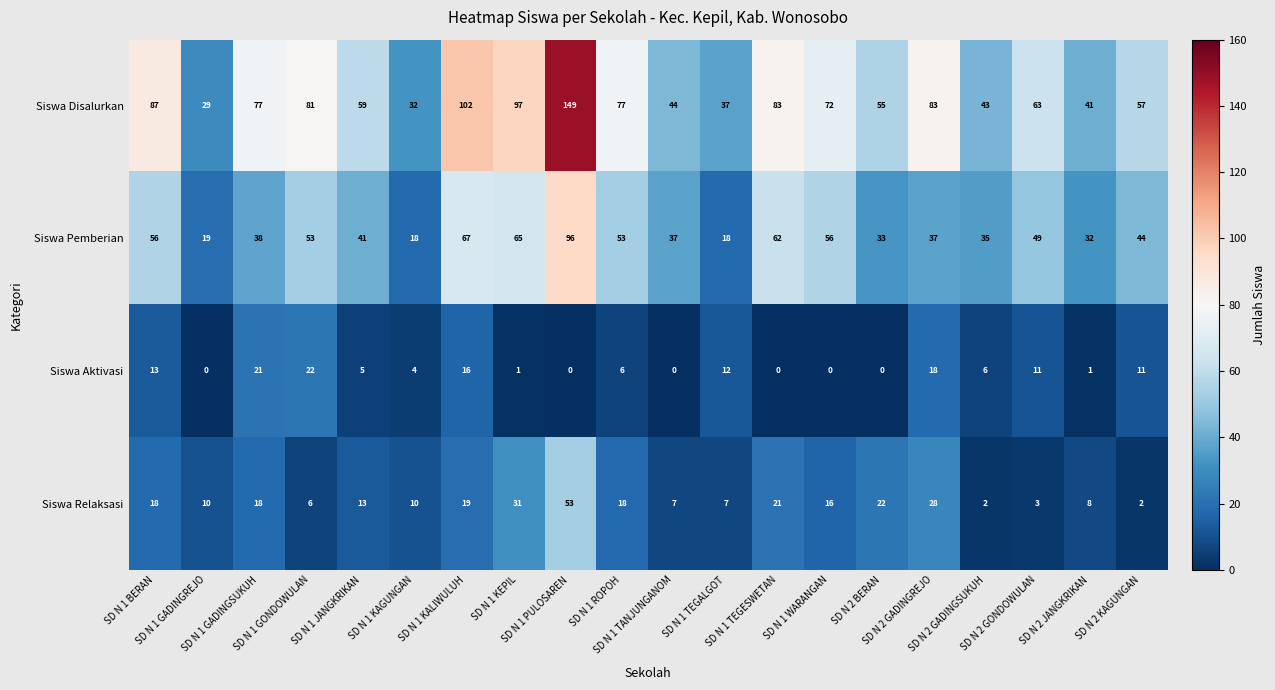

What is the sum of all Siswa Aktivasi values?

147